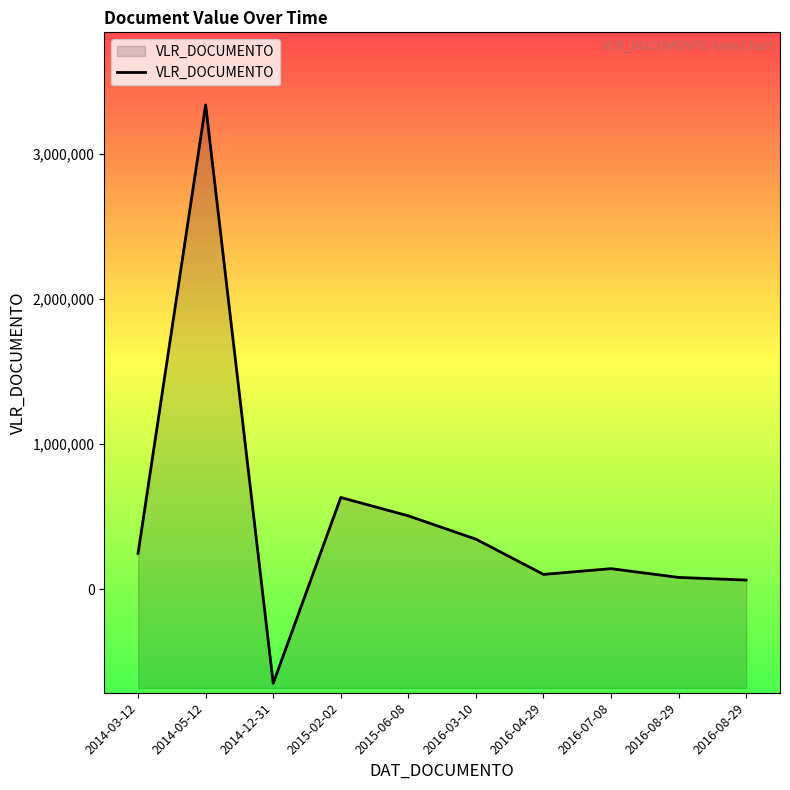

How many lines are shown in the chart?

1